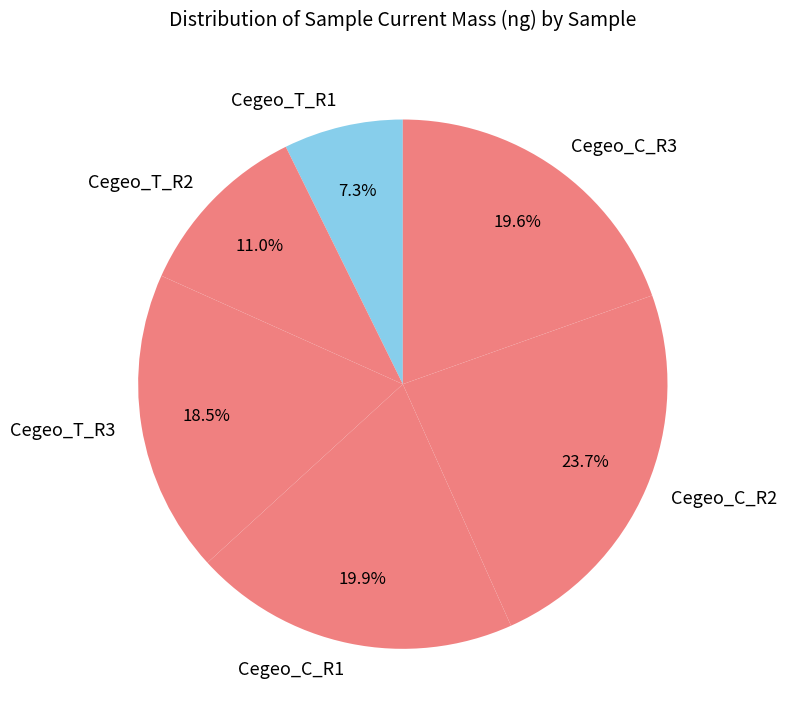

To the nearest percent, what is the difference between the largest and smallest slice percentages?

16%